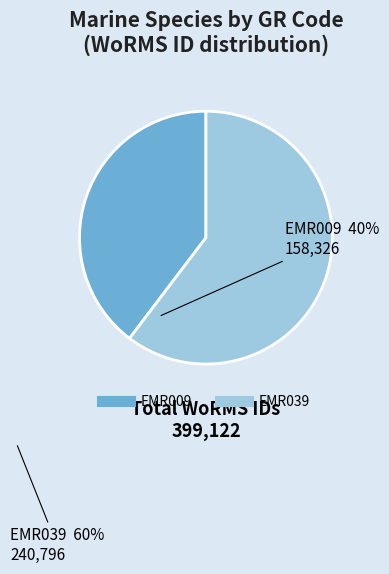

What is the ratio of the value at EMR009 to the value at EMR039?

0.7